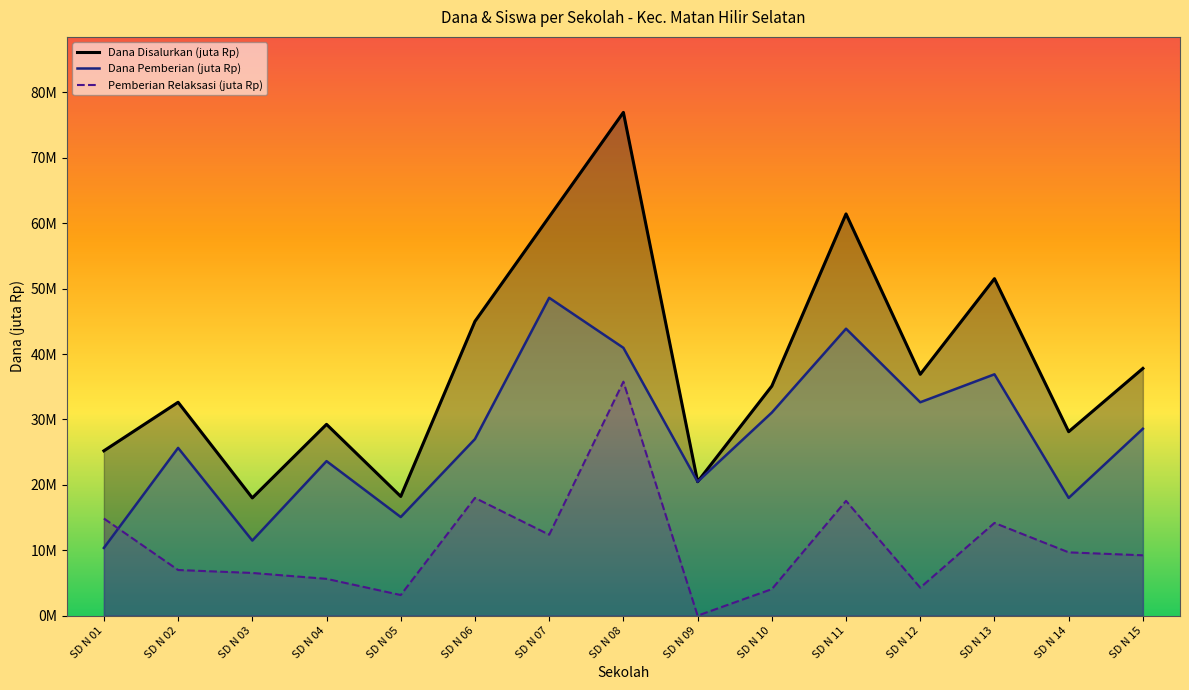

What is the value of the Dana Pemberian point at the 7th from the left?

48.6